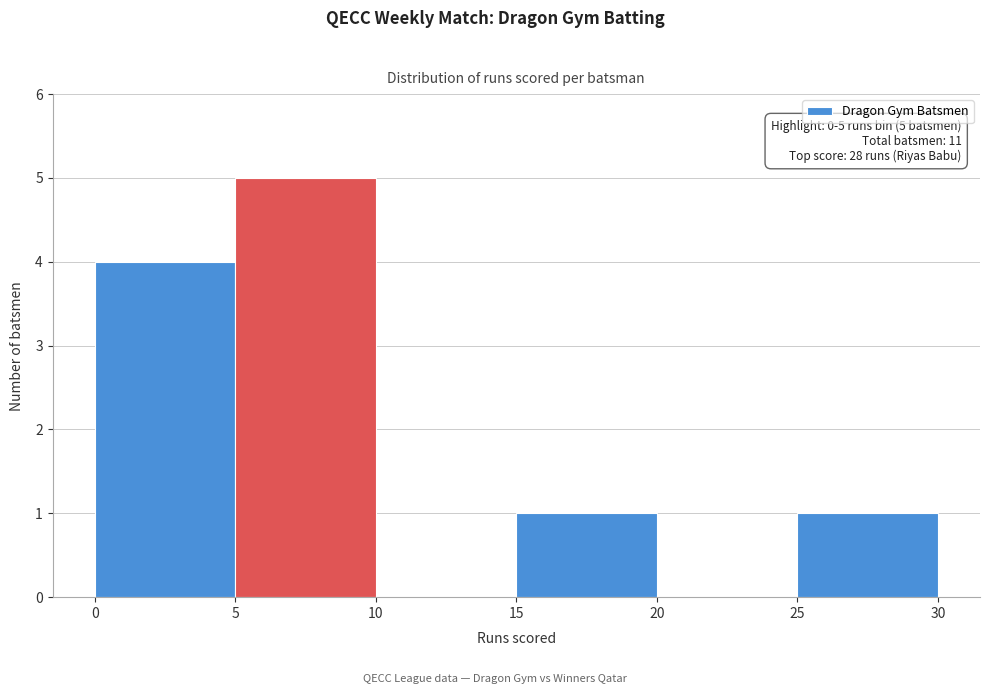

Over which range of the x-axis is the bar tallest?

5 to 10